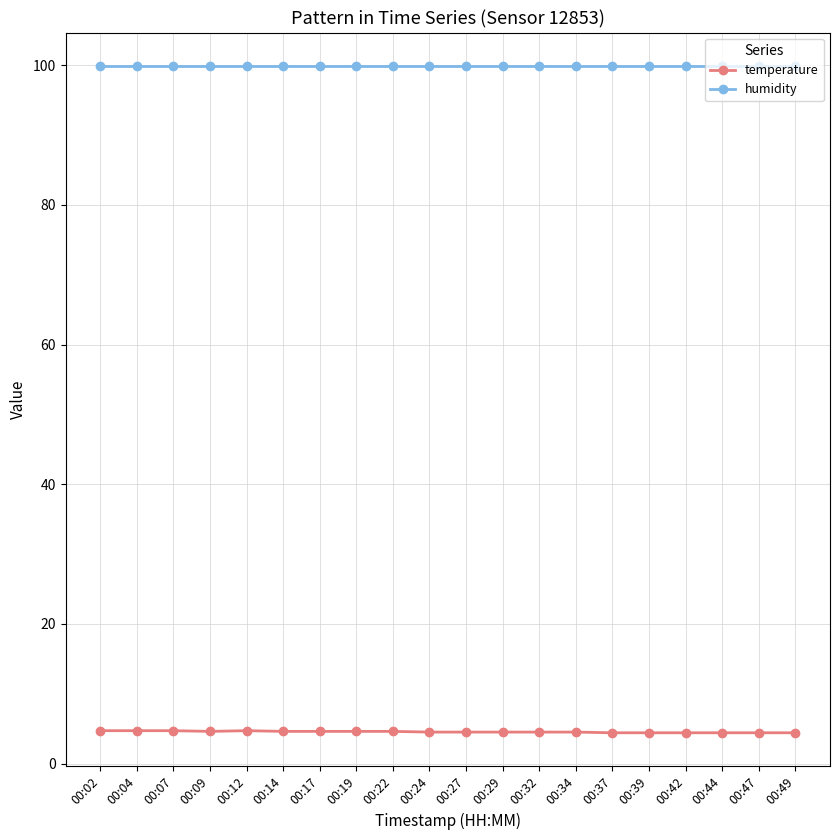

At how many categories does at least one series exceed 98?

20